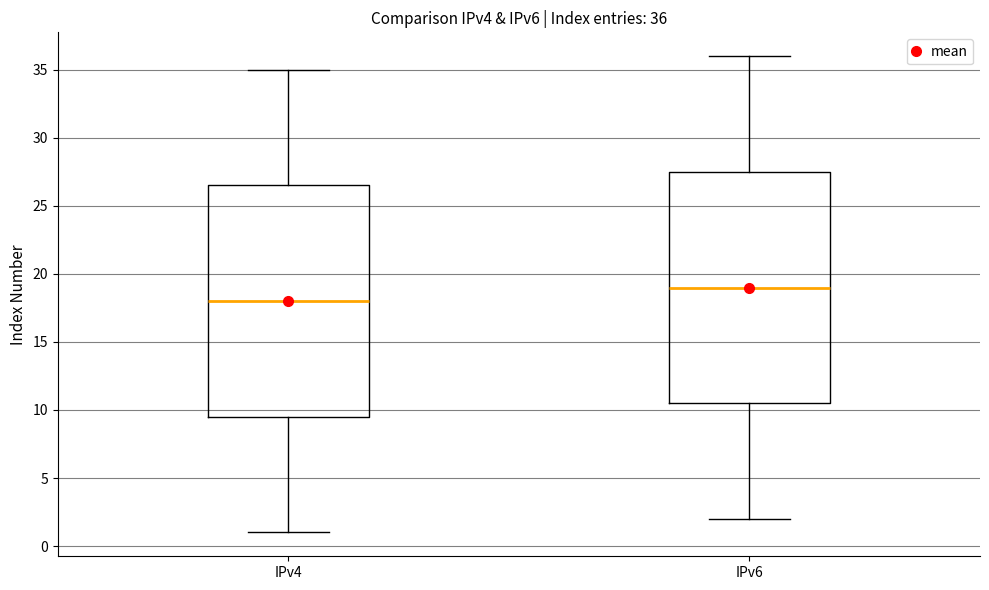

Which box's median line is the lowest?

IPv4